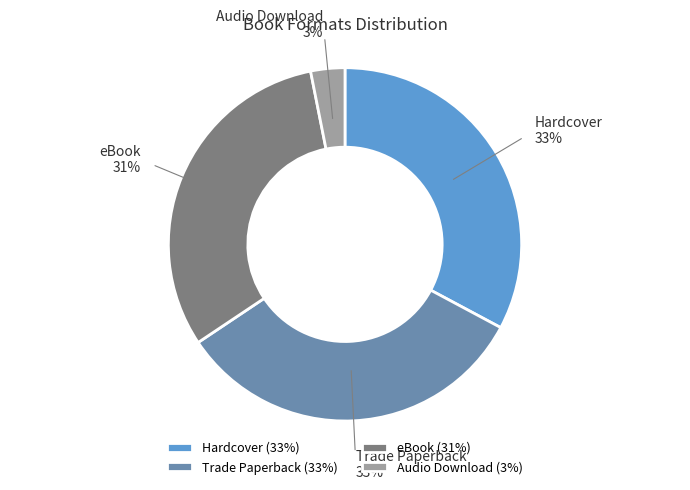

How many slices are in this pie chart?

4